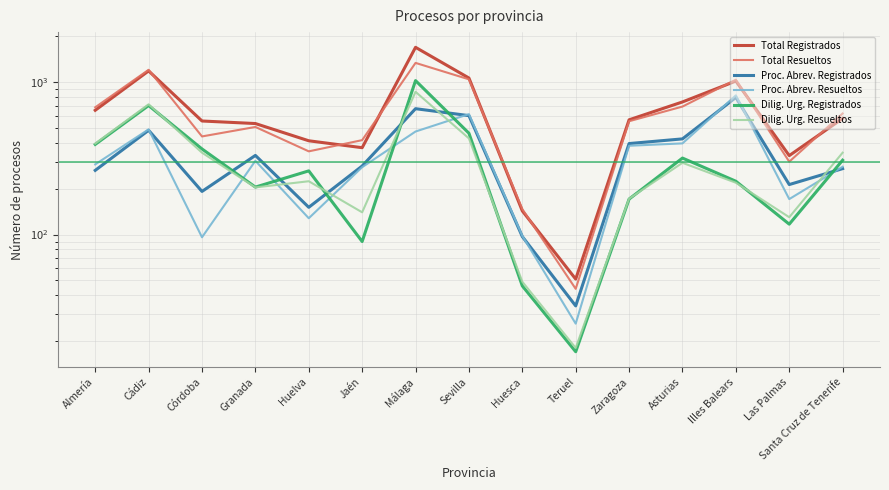

At which category does the chart reach its minimum across all series?

Teruel